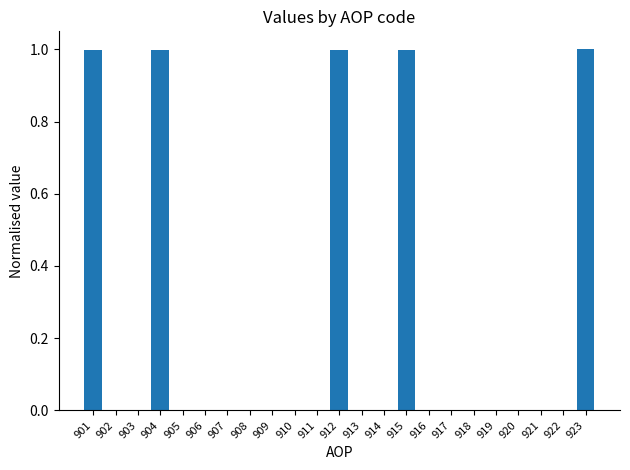

What is the change in value from 922 to 923?

+1.0